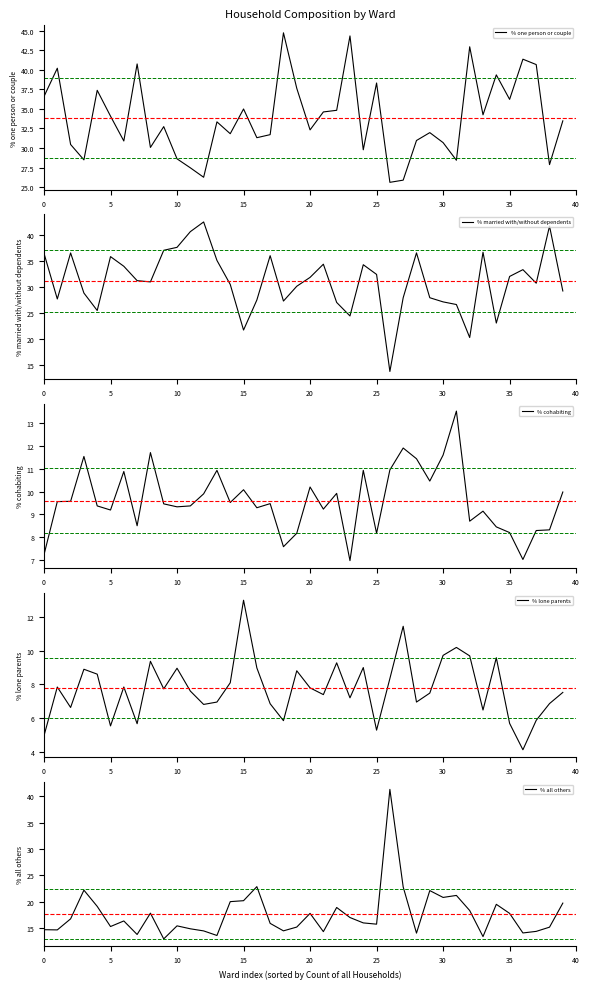

The value of % married with/without dependents at 0 is 36.5. True or false?

True